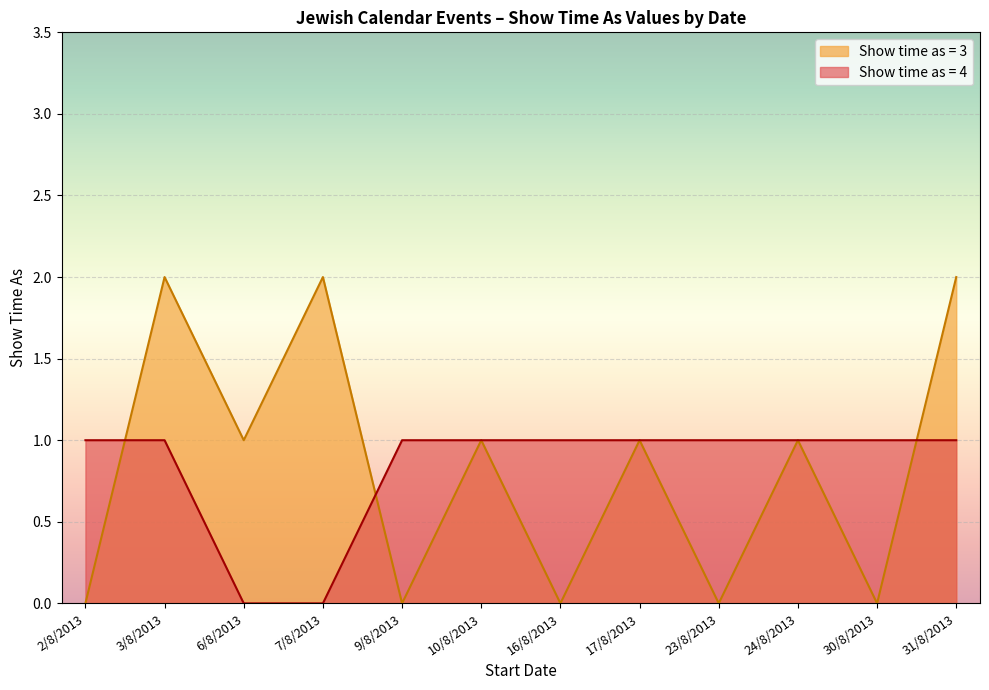

Rank the series by their average value, from lowest to highest.

Show time as (value=3), Show time as (value=4)